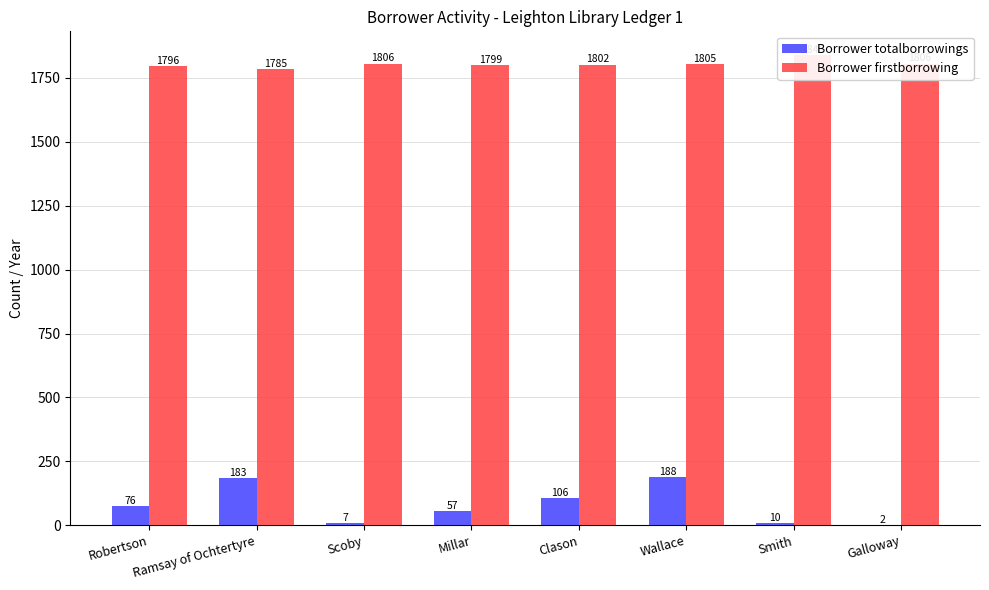

Reading left to right, transcribe all the data shown in this chart.

Borrower totalborrowings: Robertson=76	Ramsay of Ochtertyre=183	Scoby=7	Millar=57	Clason=106	Wallace=188	Smith=10	Galloway=2
Borrower firstborrowing: Robertson=1796	Ramsay of Ochtertyre=1785	Scoby=1806	Millar=1799	Clason=1802	Wallace=1805	Smith=1840	Galloway=1806